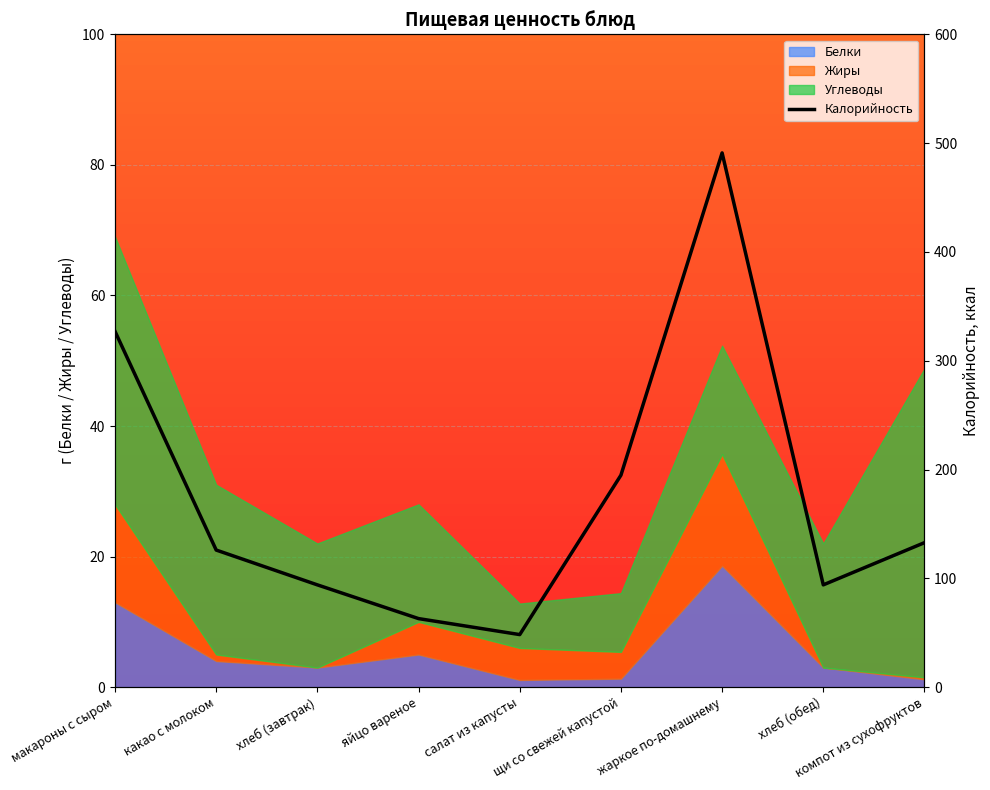

What is the sum of the values at яйцо вареное and компот из сухофруктов?

195.8